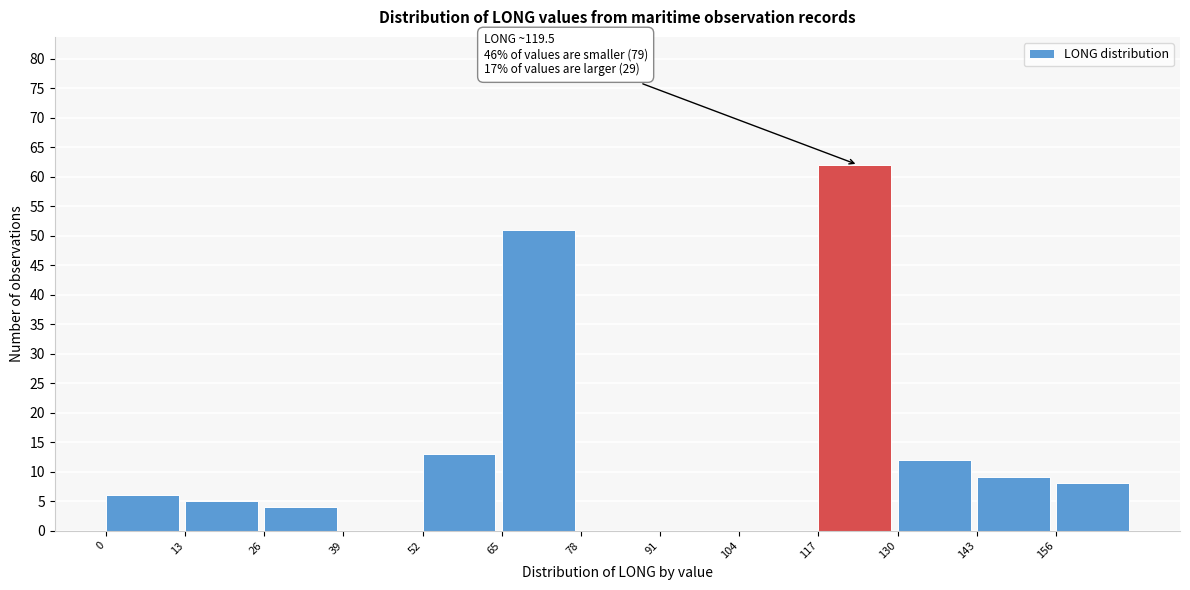

Over which range of the x-axis is the bar tallest?

117 to 130